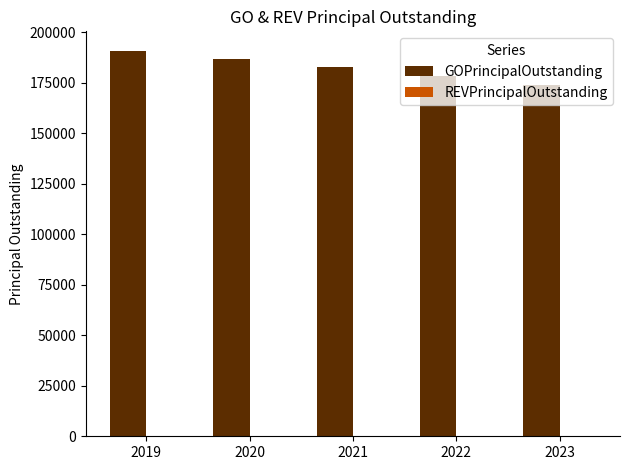

What is the minimum value shown in the chart?

174000